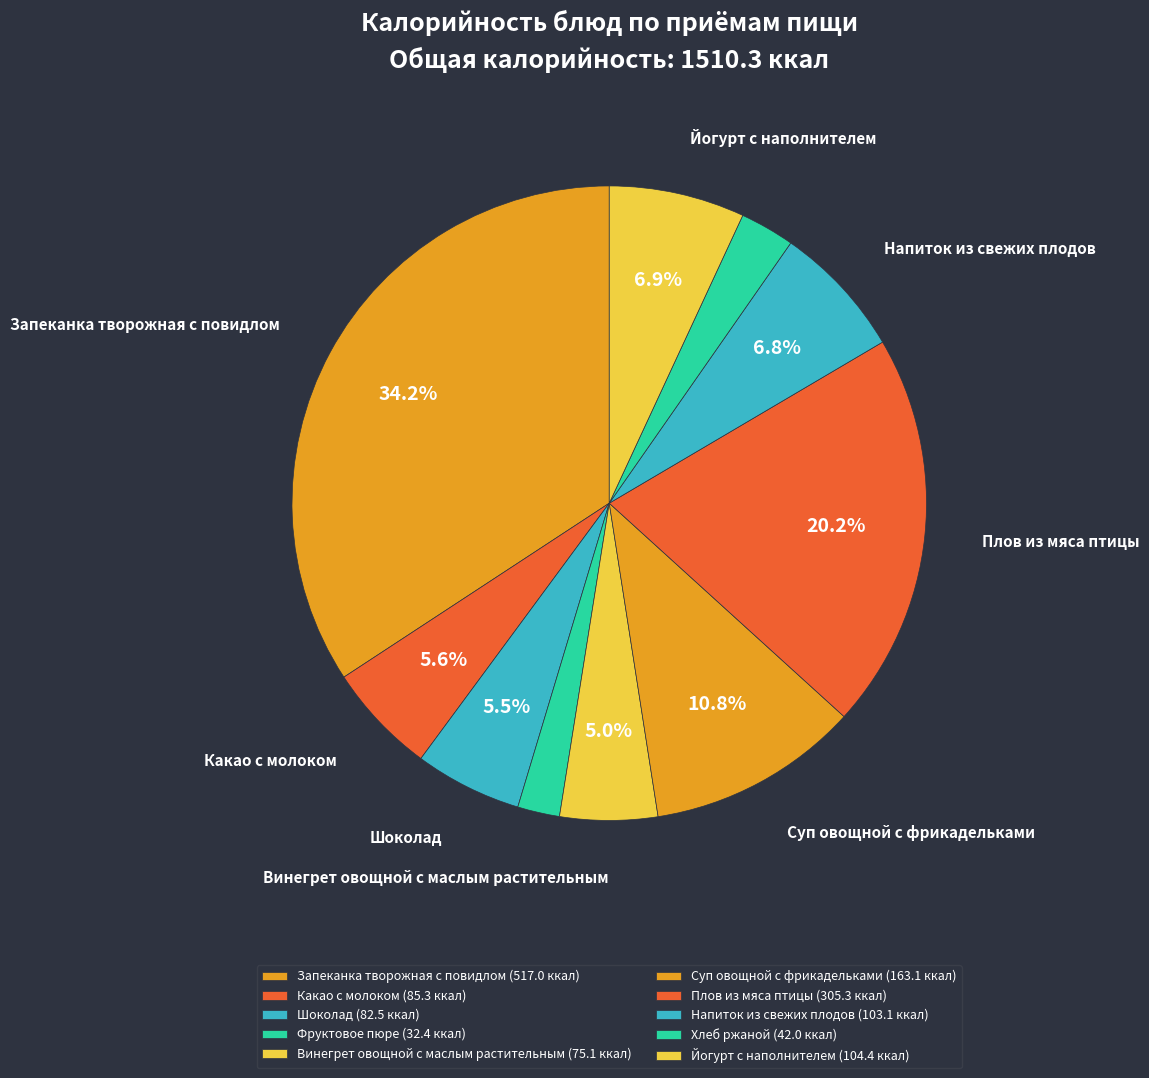

The Шоколад slice represents 5% of the pie. True or false?

True